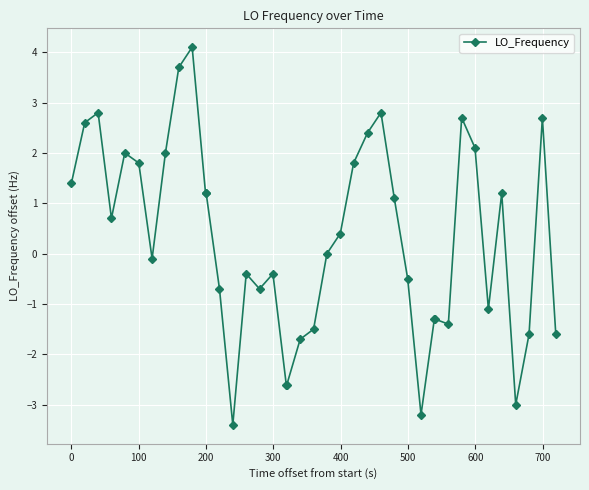

What is the maximum value shown in the chart?

4.1